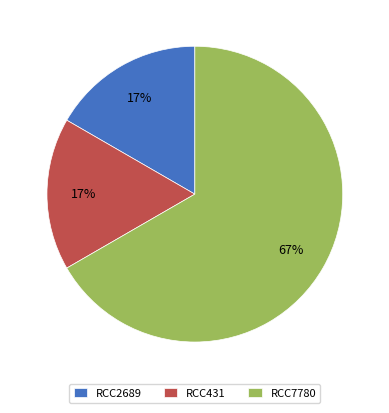

To the nearest percent, what percentage of the pie is RCC2689?

17%